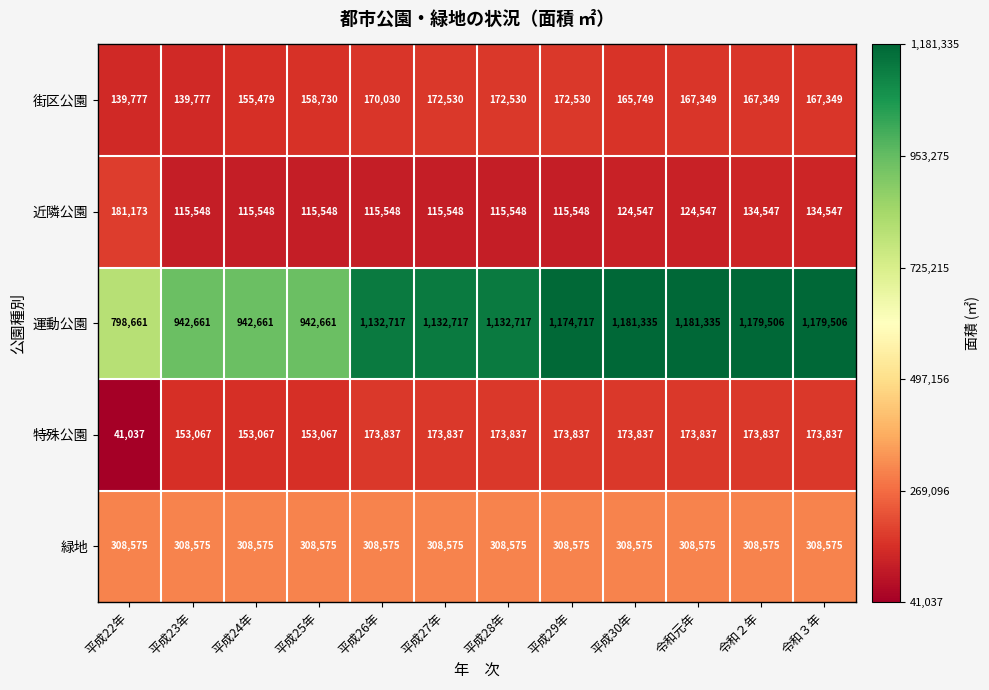

Rank the series at 平成23年 from highest to lowest value.

運動公園, 緑地, 特殊公園, 街区公園, 近隣公園